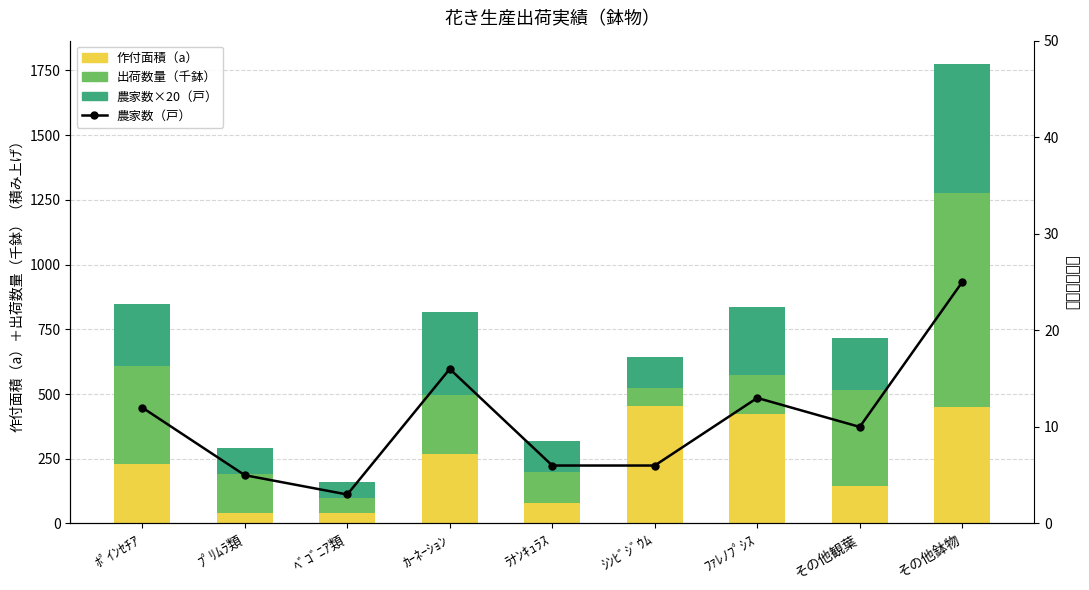

What is the minimum value shown in the chart?

3